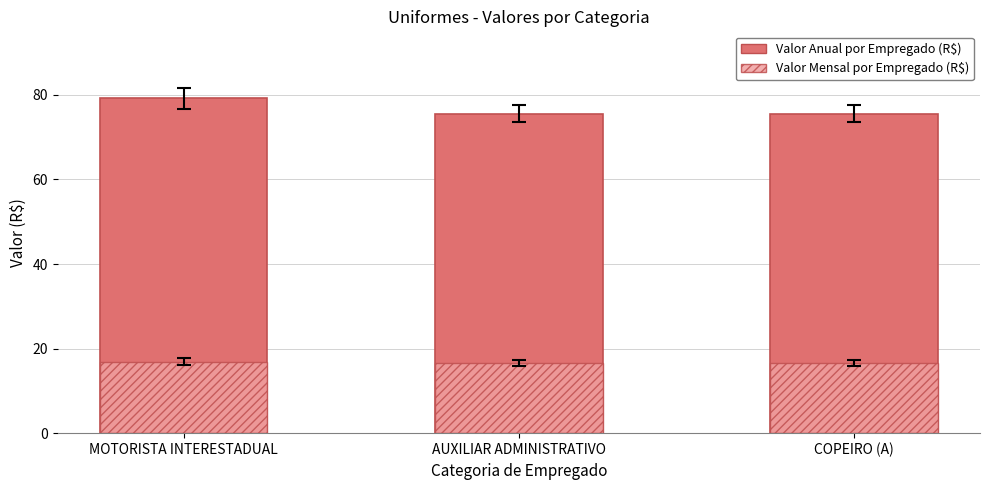

The value of Valor Anual por Empregado (R$) at COPEIRO (A) is 75.5. True or false?

True